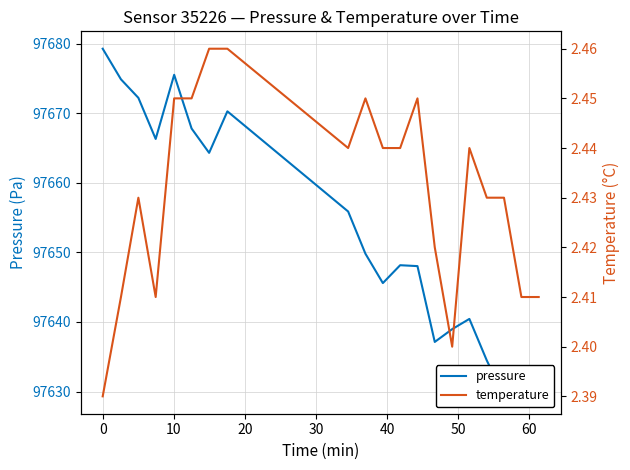

What is the smallest value displayed?

2.4